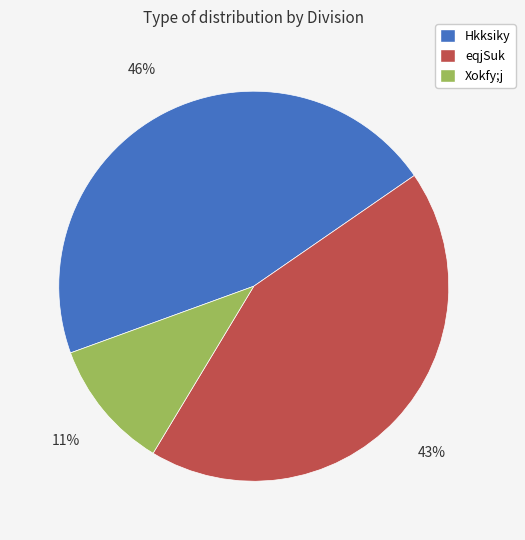

How many segments does this pie chart have?

3